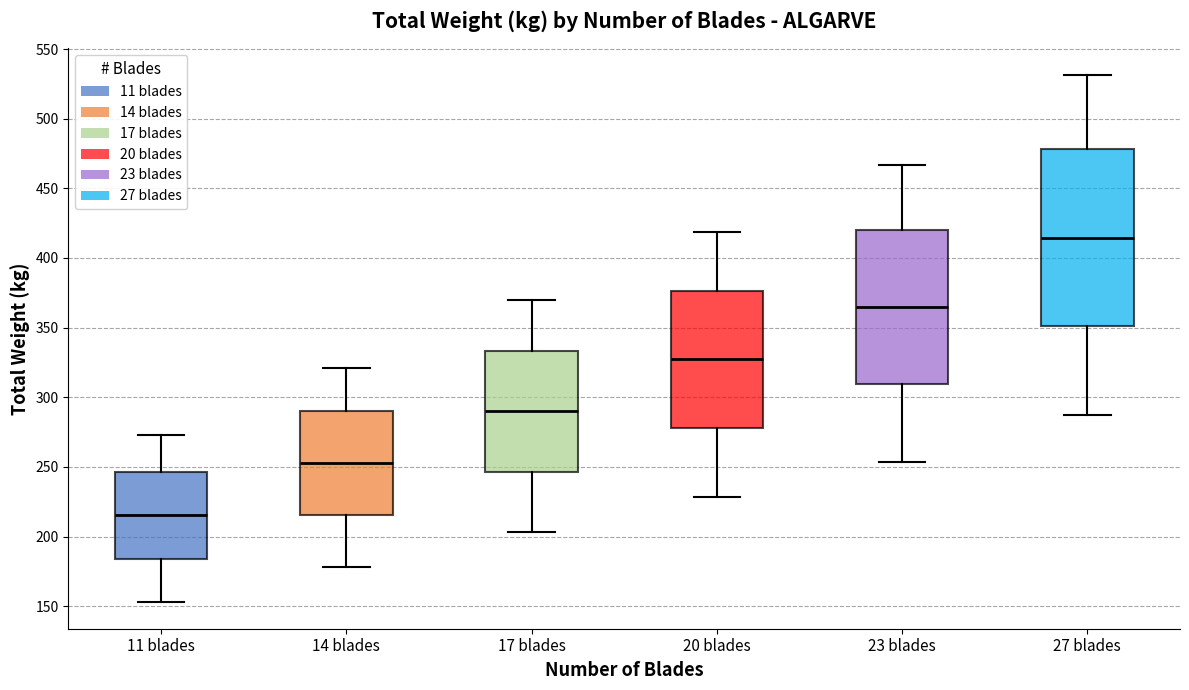

Where does the median line of the box for 11 blades sit on the y-axis? The values are not printed on the chart, so give them approximately, as read against the axis.

215